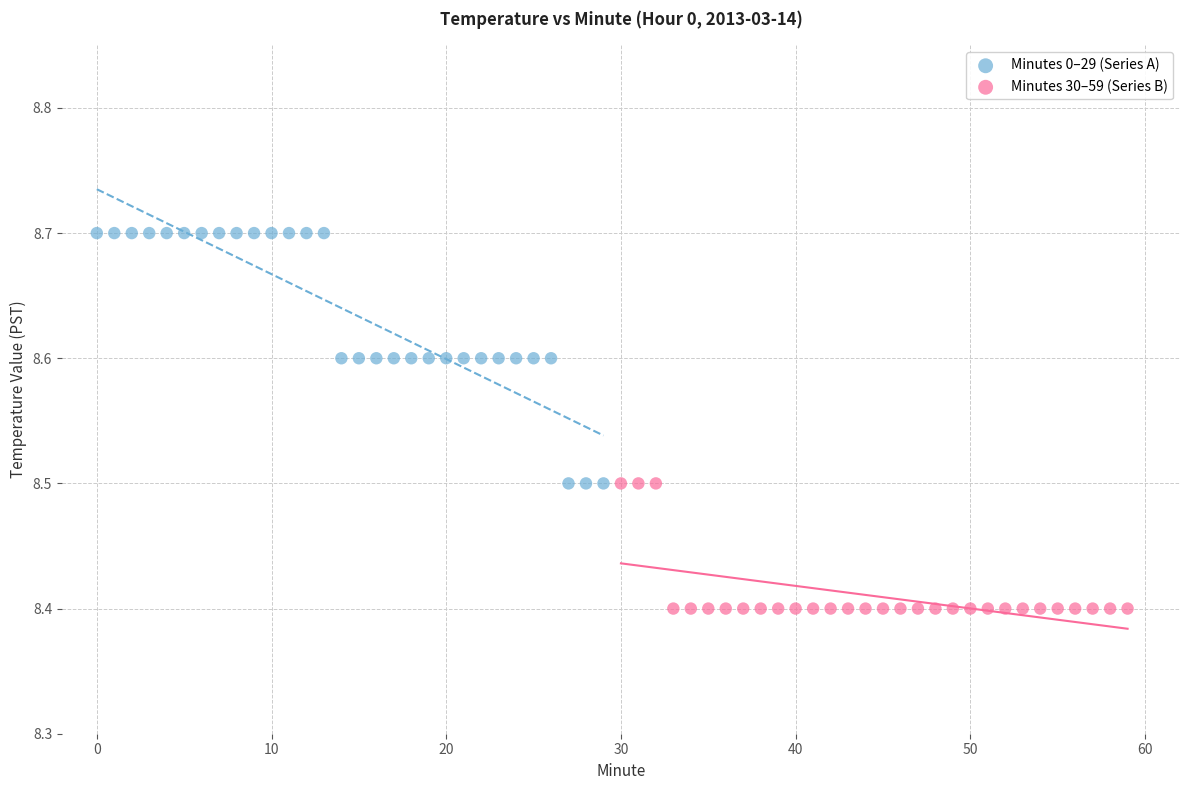

What are all the series names shown in the legend?

Minutes 0–29 (Series A), Minutes 30–59 (Series B)